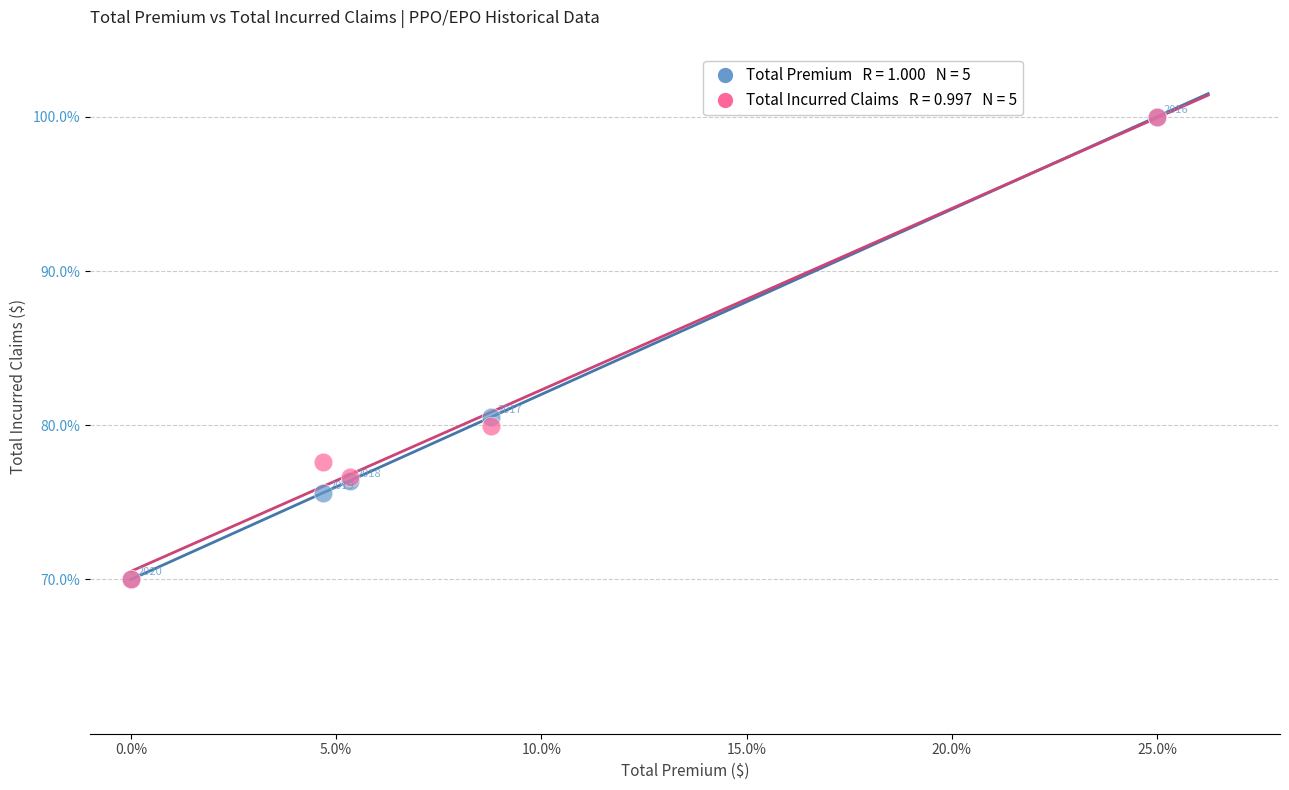

Across all series, what Y value is closest to 85?

80.5